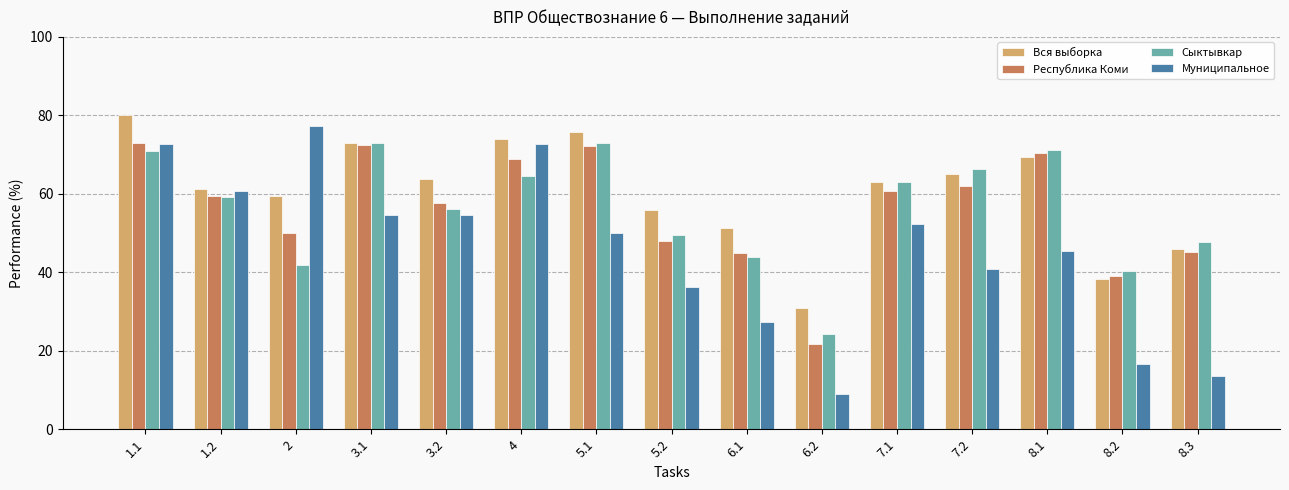

Does the chart contain stacked bars?

No